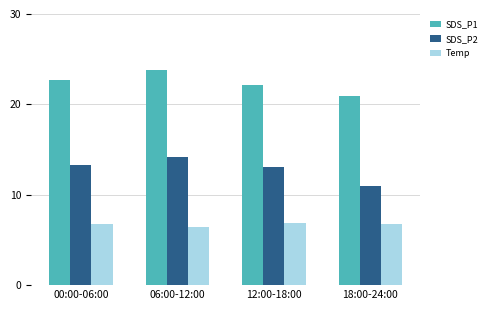

How many bars are there in total?

12